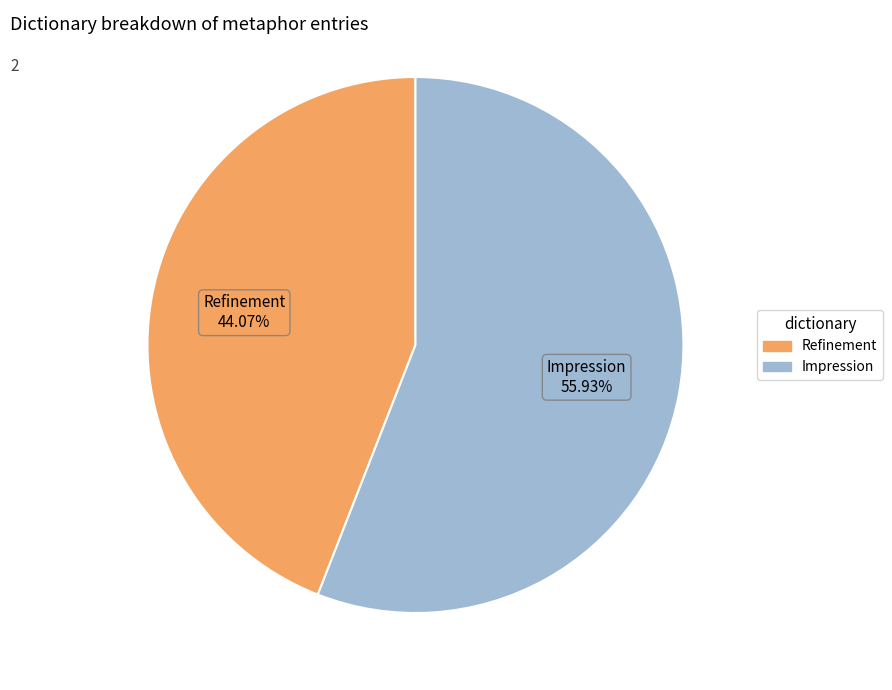

Does Impression represent more than half of the total?

Yes